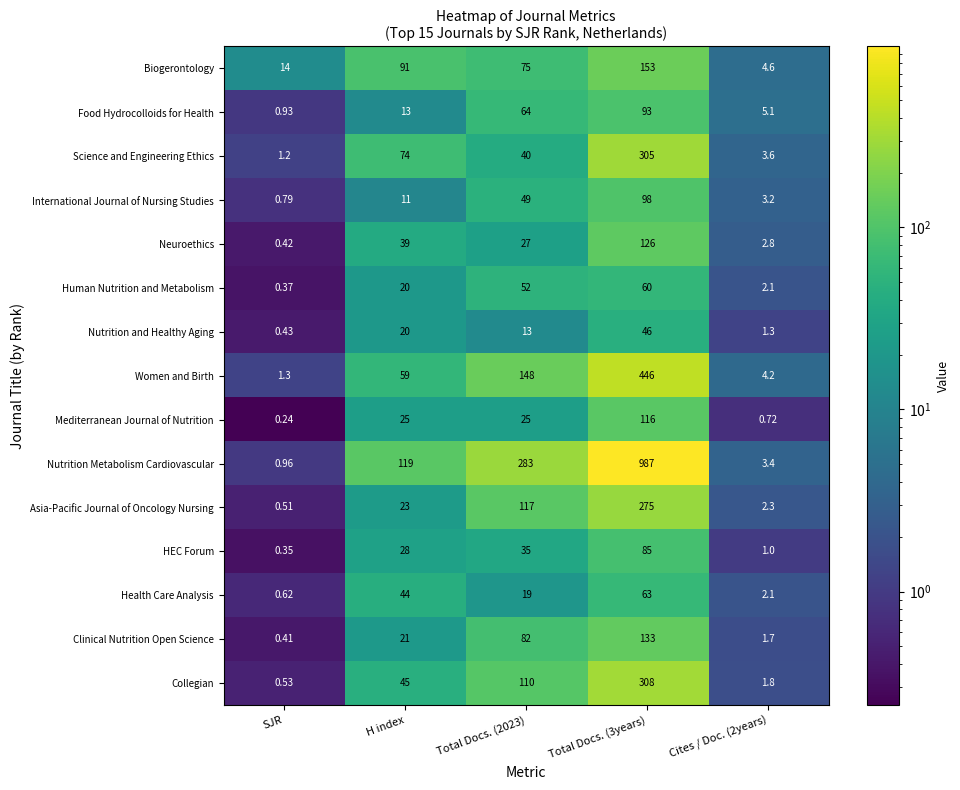

Which series has the largest range (max minus min)?

Nutrition Metabolism Cardiovascular